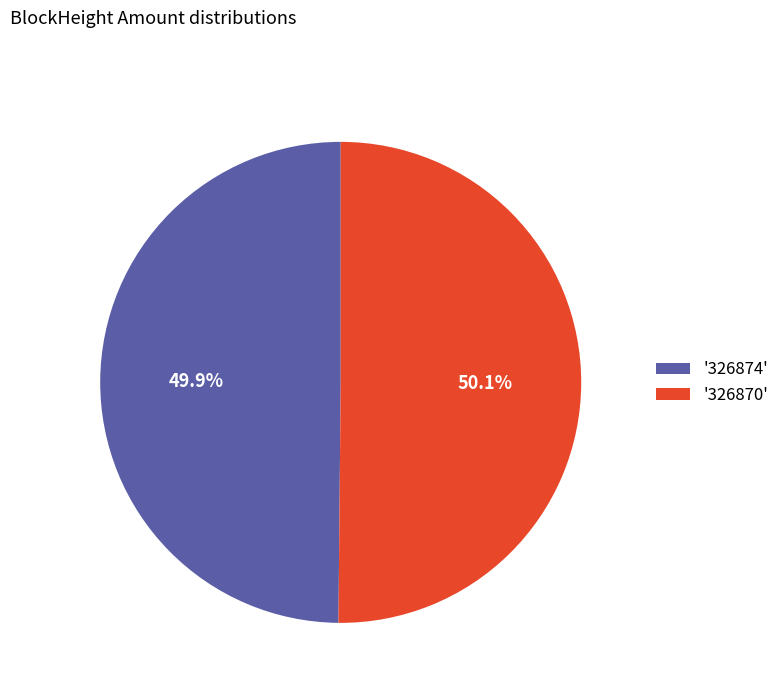

How much of the chart is everything except '326874'?

50.1%